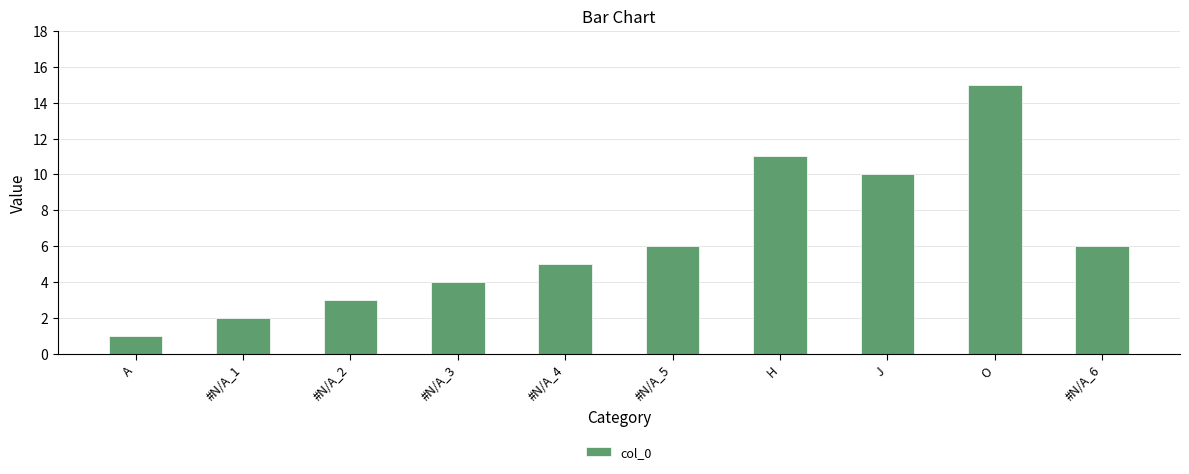

Reading left to right, what are all the values shown in this chart?

A=1	#N/A_1=2	#N/A_2=3	#N/A_3=4	#N/A_4=5	#N/A_5=6	H=11	J=10	O=15	#N/A_6=6